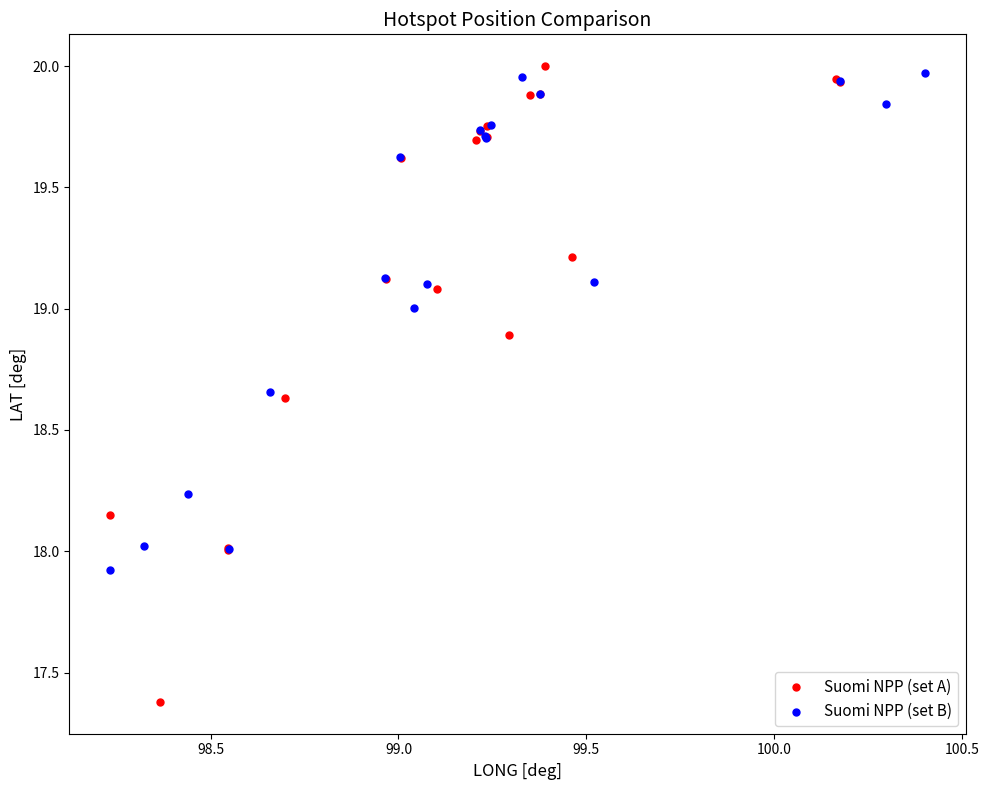

Which series reaches the minimum Y coordinate?

Suomi NPP (set A)